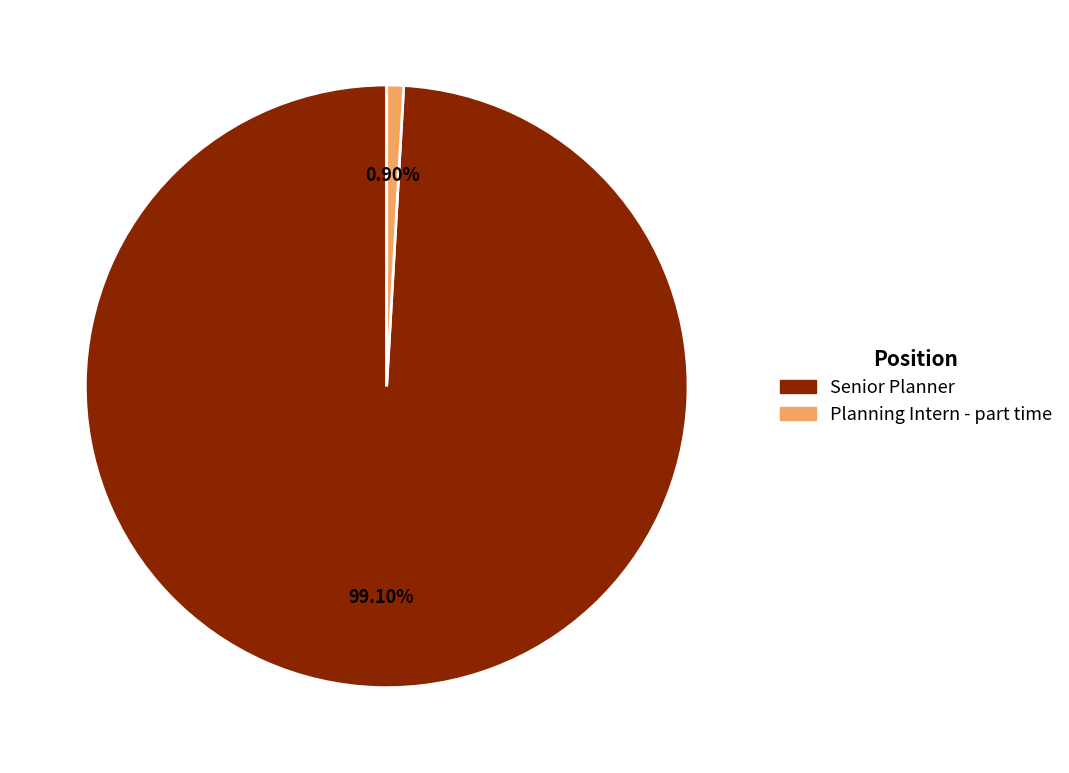

Count the number of slices in the pie.

2